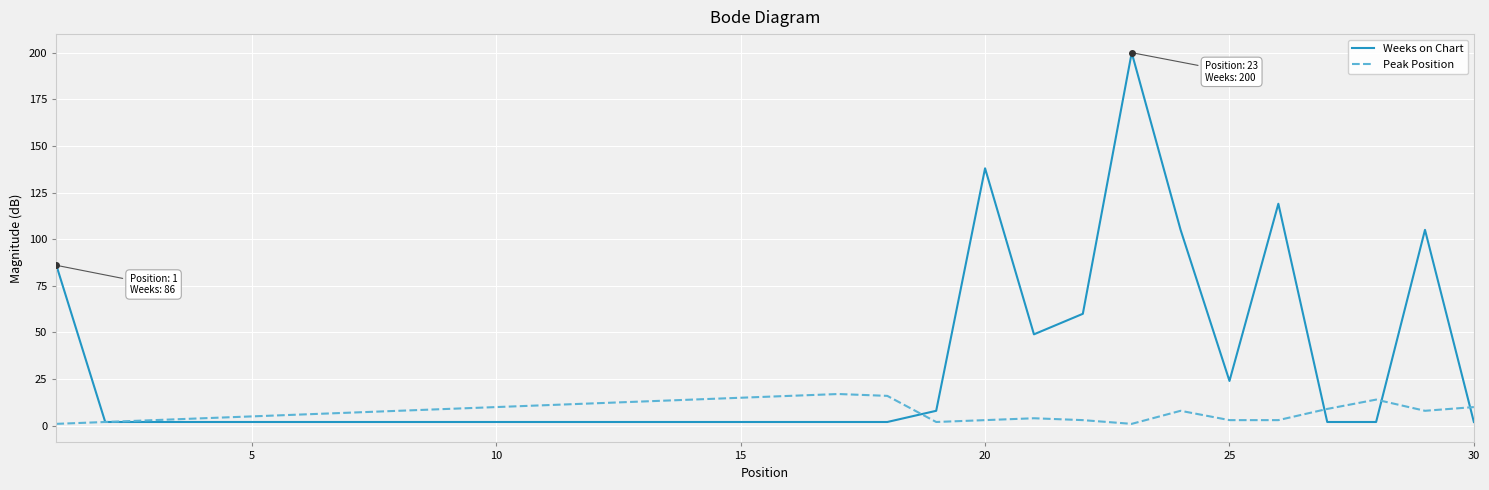

How many lines are shown in the chart?

2